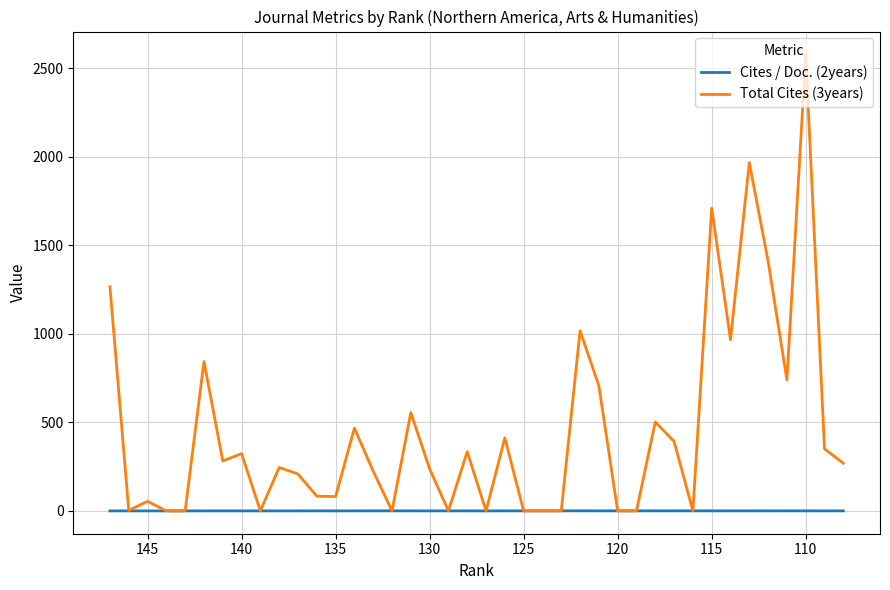

What are all the series names shown in the legend?

Cites / Doc. (2years), Total Cites (3years)